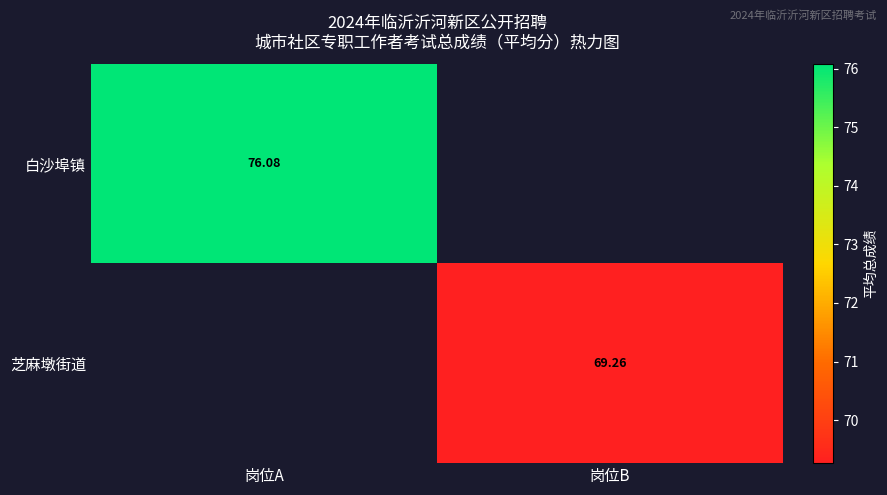

What is the minimum value shown in the chart?

69.3